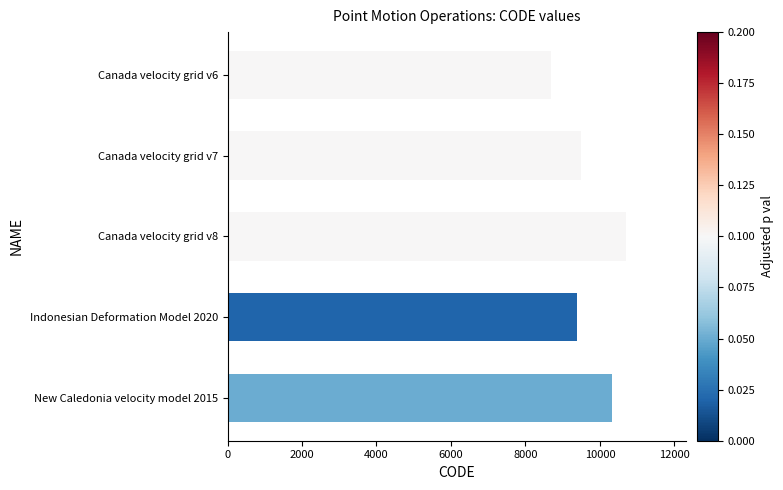

Which label corresponds to the smallest value in the chart?

Canada velocity grid v6